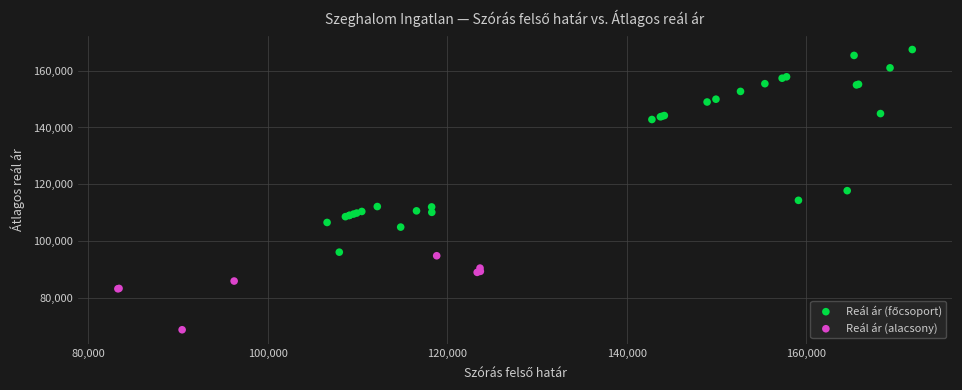

Which series reaches the minimum Y coordinate?

Reál ár (alacsony)